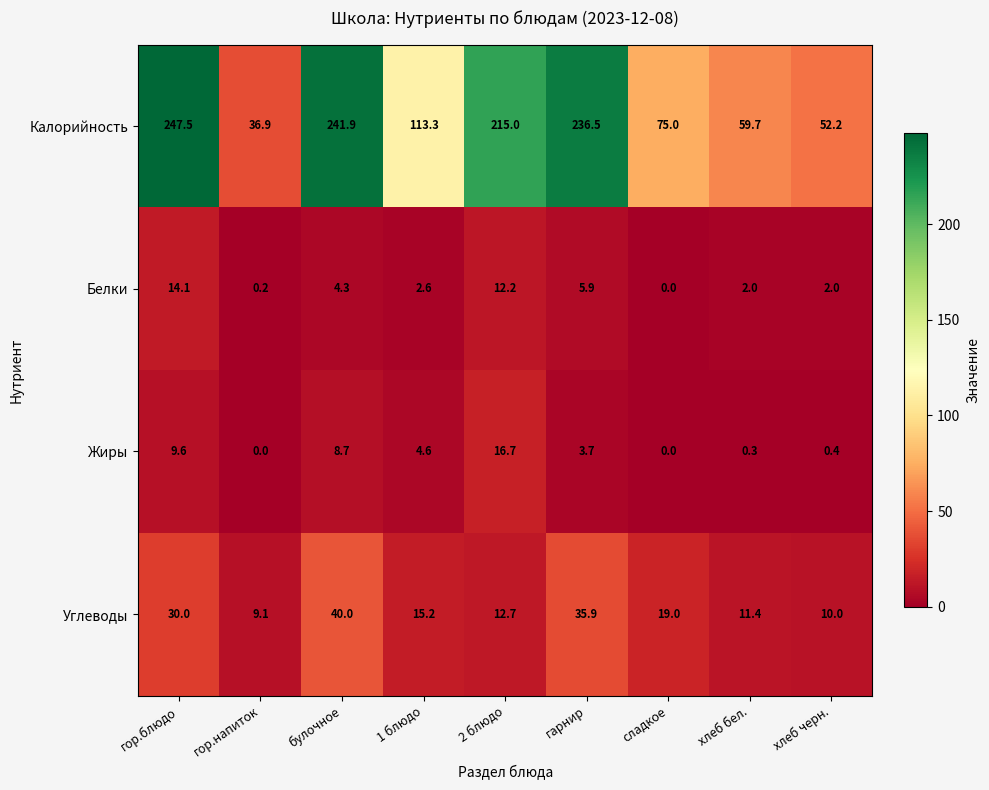

Which category has the highest value across all series?

гор.блюдо